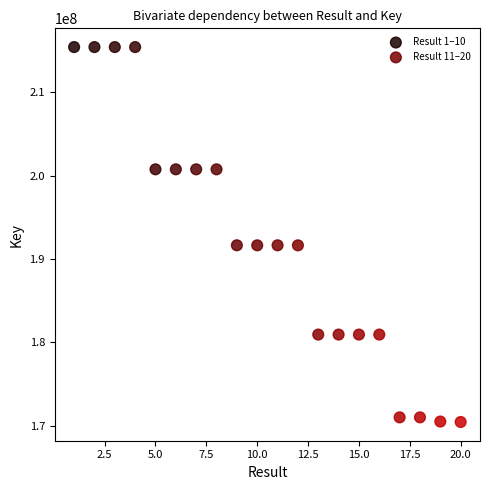

Which series contains the lowest Y value?

Result 11–20